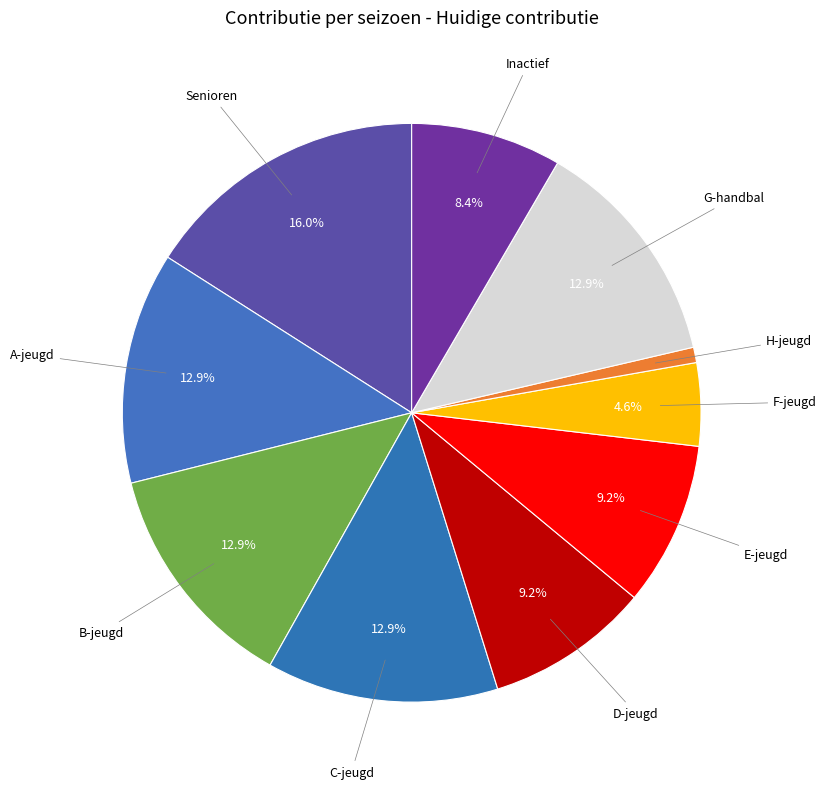

True or false: E-jeugd accounts for 17% of the total.

False